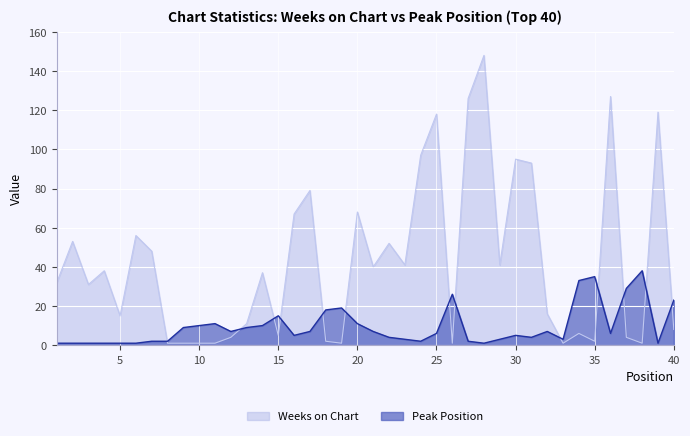

Where is the first local maximum for Peak Position?

11